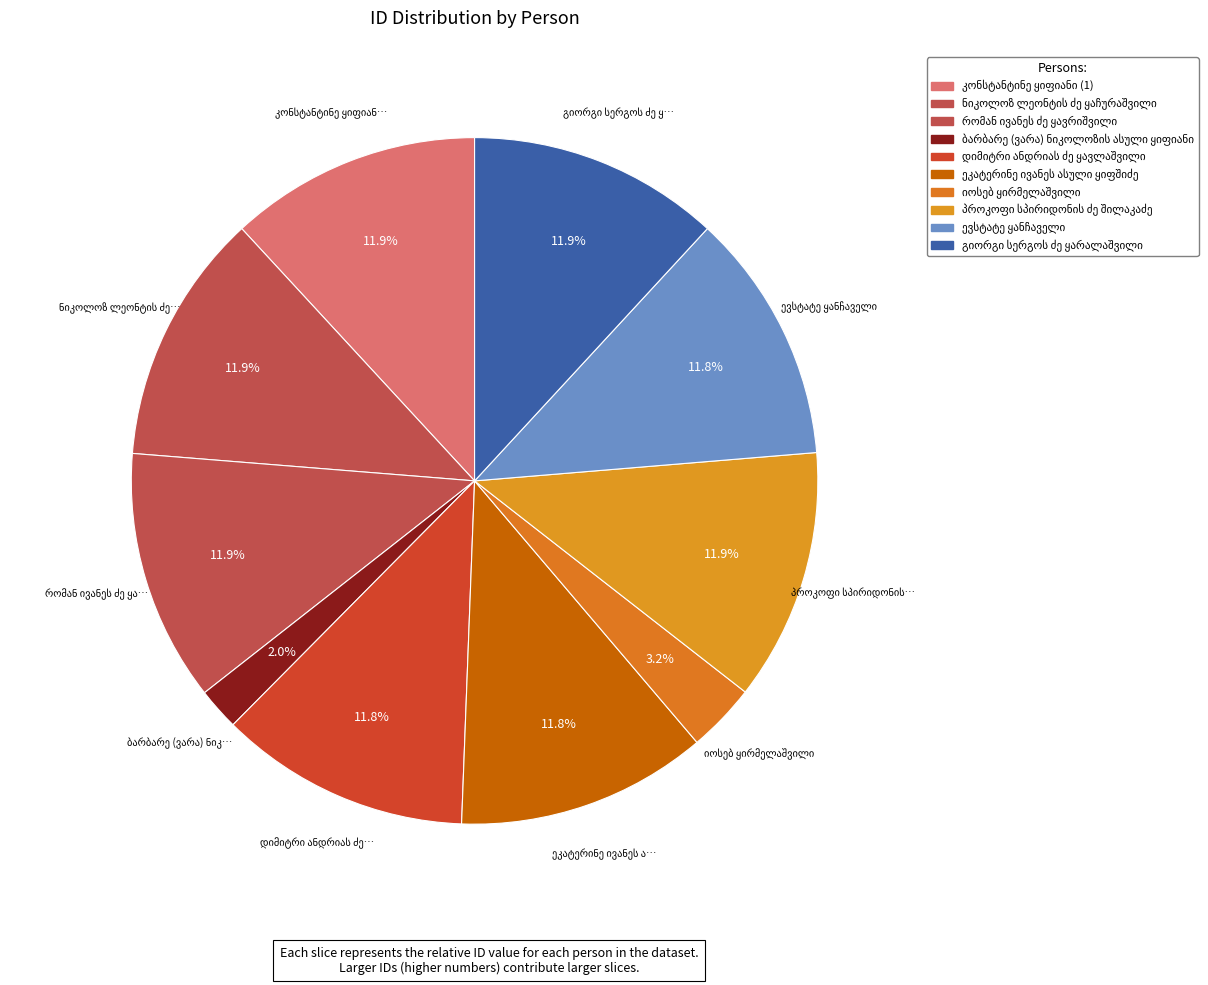

What is the largest slice in the pie chart?

კონსტანტინე ყიფიანი (1)